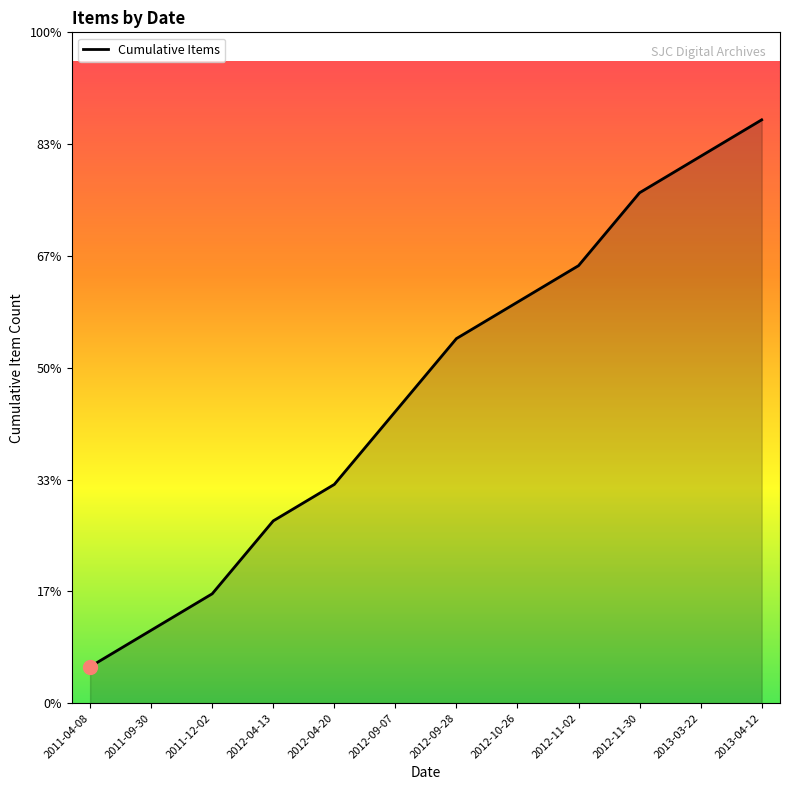

List the labels in order of value, smallest first.

2011-04-08, 2011-09-30, 2011-12-02, 2012-04-13, 2012-04-20, 2012-09-07, 2012-09-28, 2012-10-26, 2012-11-02, 2012-11-30, 2013-03-22, 2013-04-12